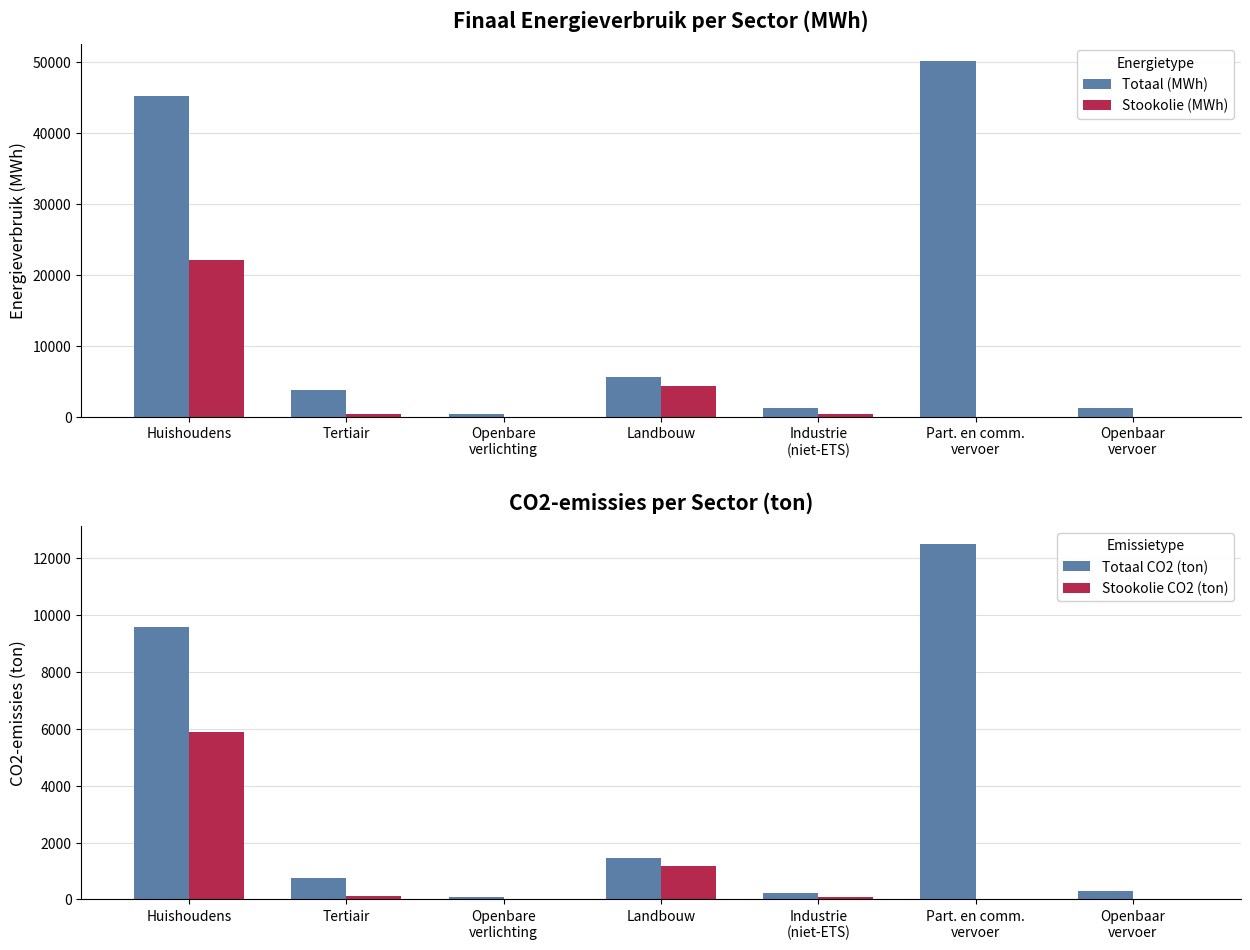

How many categories are shown in the chart?

7